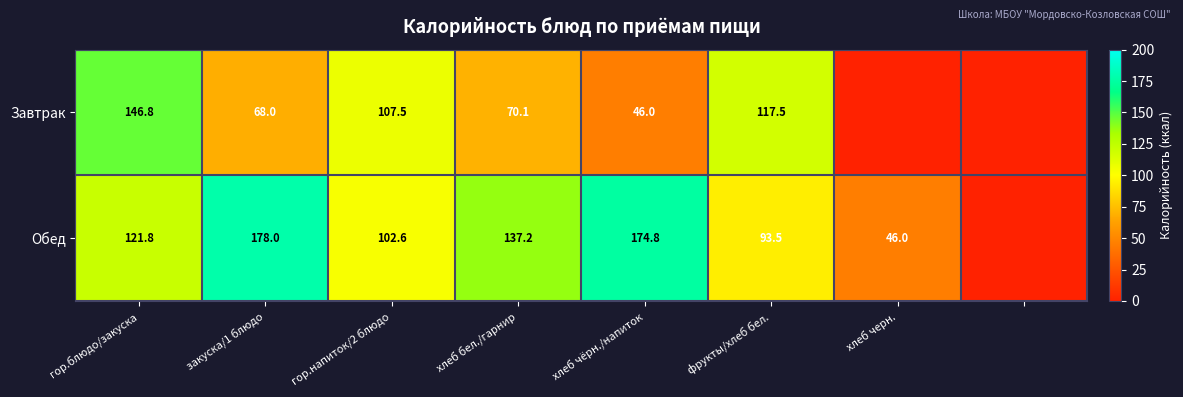

How many distinct data groups are displayed?

2